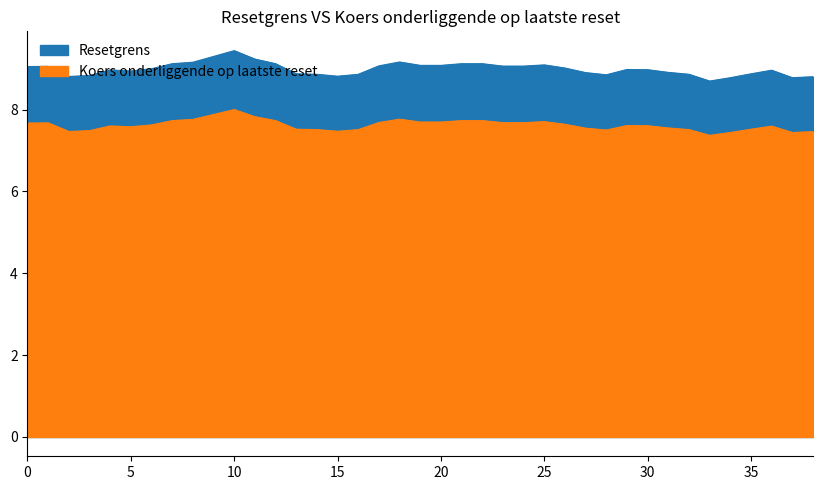

Where is the first local maximum for Resetgrens?

5